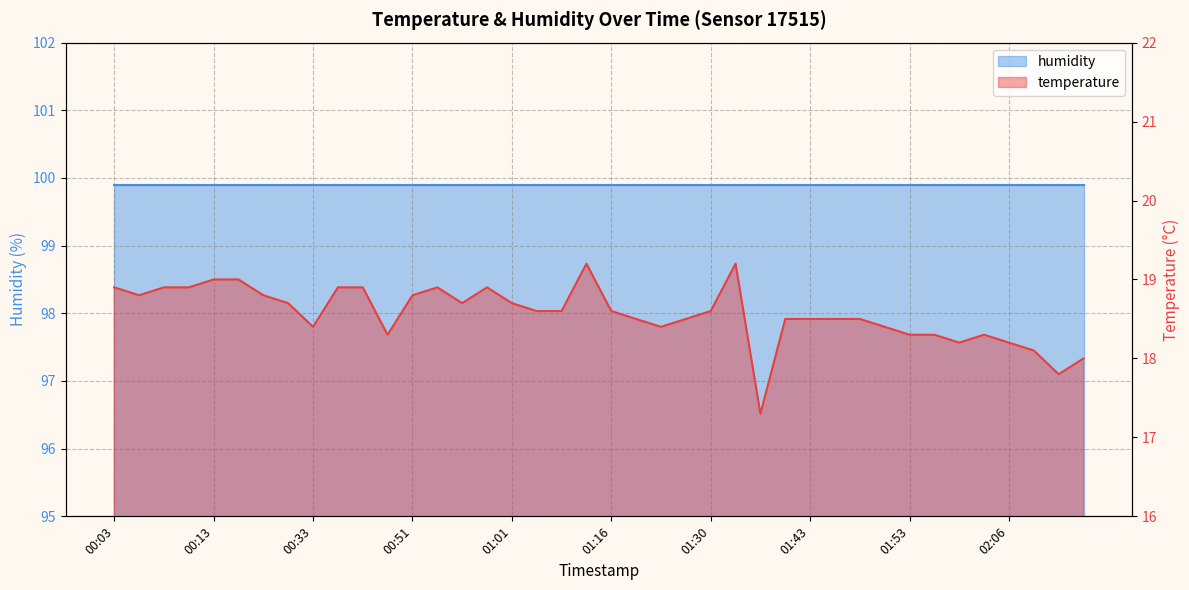

How many categories are shown in the chart?

40